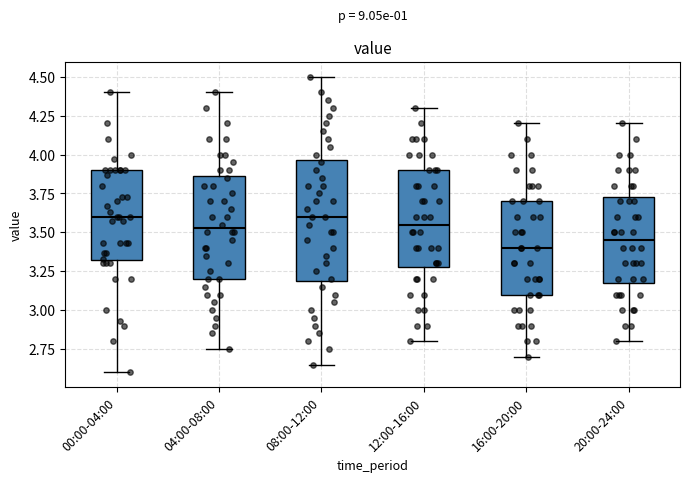

Where does the lower whisker of the box for 12:00-16:00 end on the y-axis? The values are not printed on the chart, so give them approximately, as read against the axis.

2.80